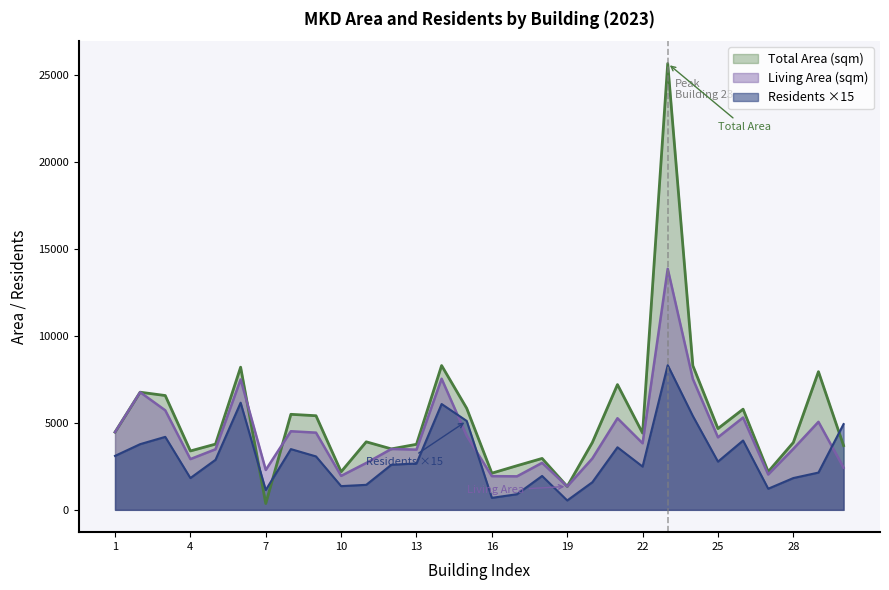

Which series has the largest total across all categories?

Total Area (sqm)